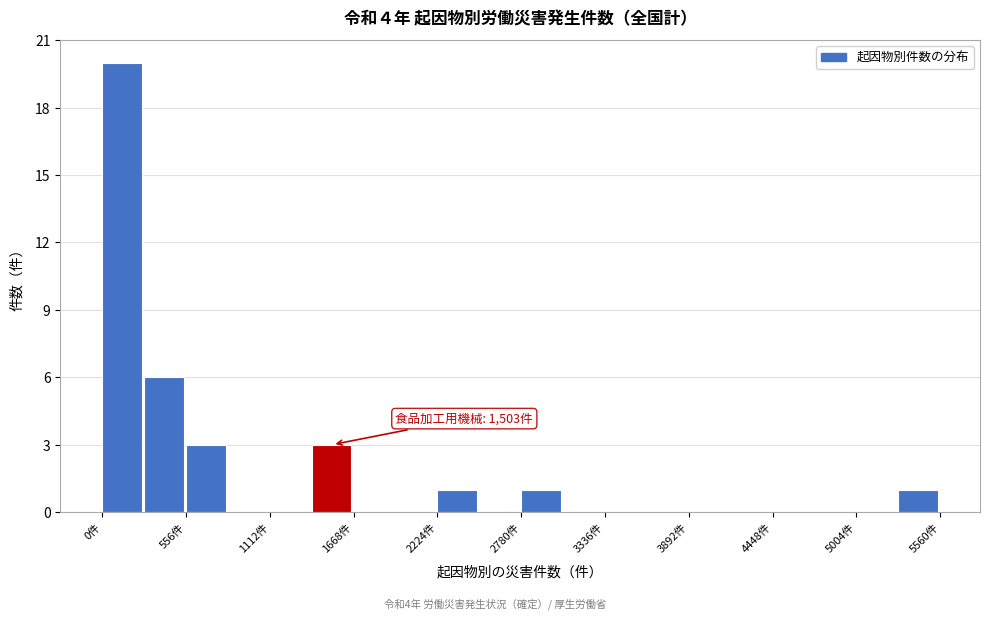

Read against the x-axis, roughly where is the centre of the tallest bar?

100